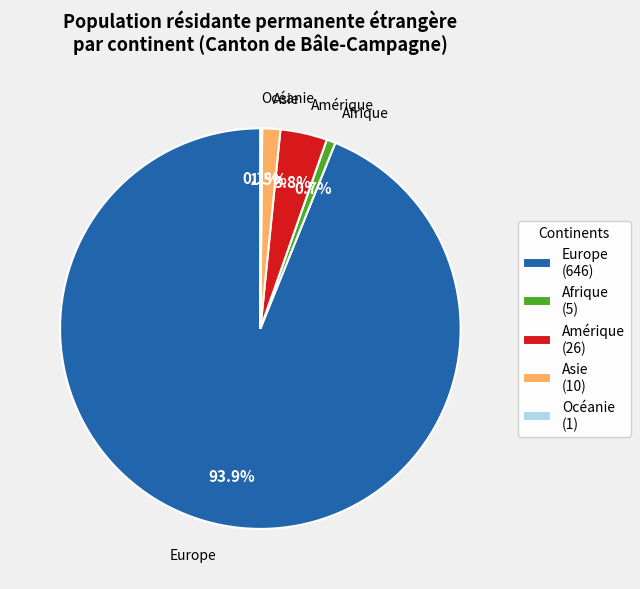

Combined, do Europe (646) and Asie (10) account for over 50%?

Yes